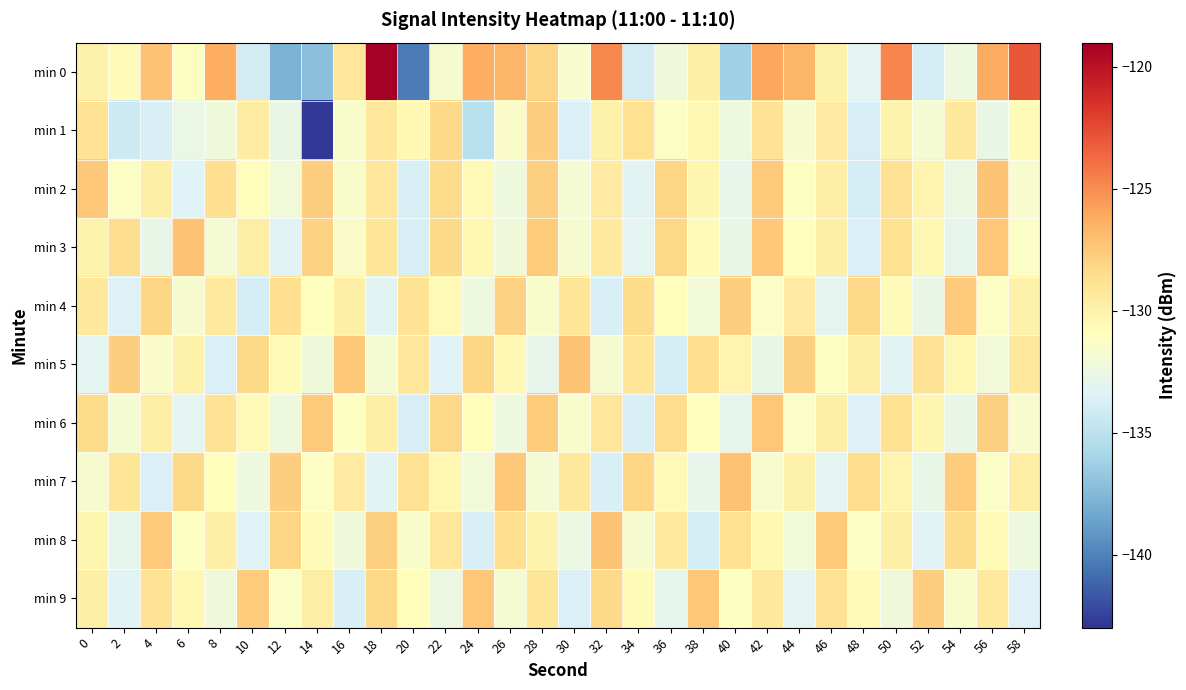

Rank the series by their maximum value, from highest to lowest.

min 0, min 3, min 7, min 2, min 5, min 8, min 6, min 9, min 4, min 1